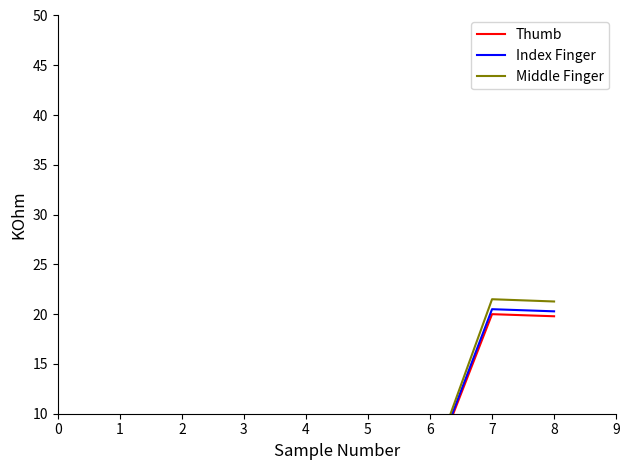

True or false: Index Finger and Middle Finger intersect in this chart.

False